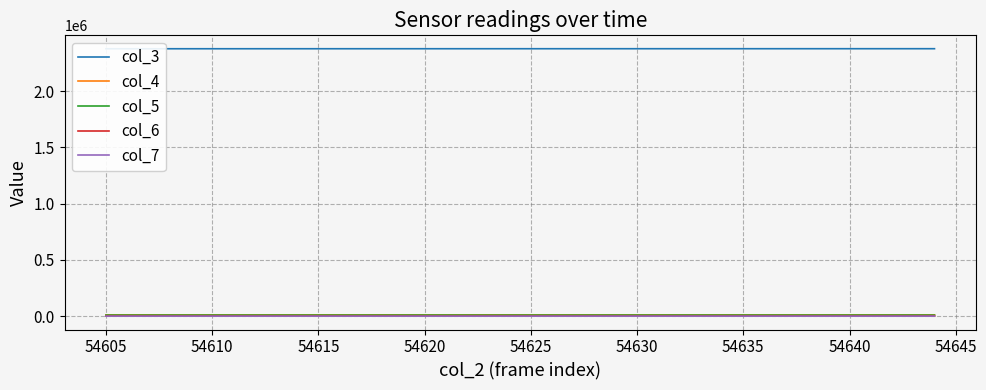

Count the number of data series in this chart.

5